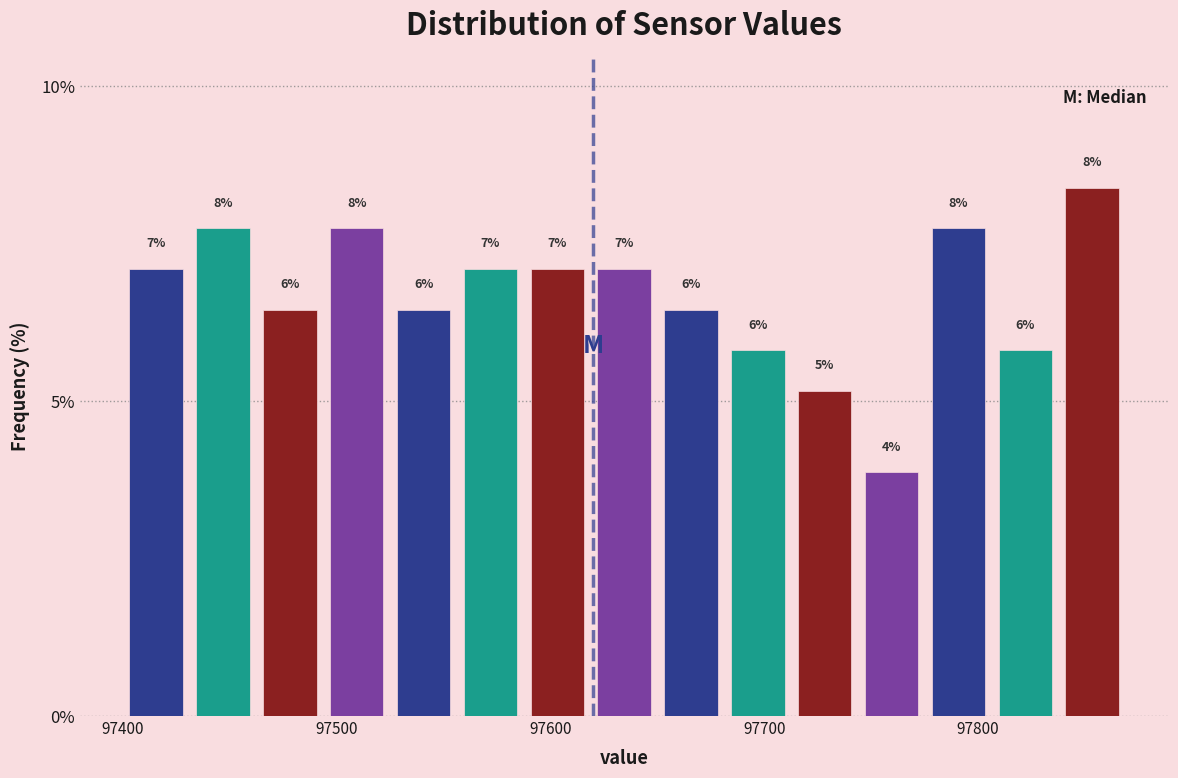

Around what value on the x-axis is the tallest bar? Give the approximate position of its centre, as read against the axis.

97850